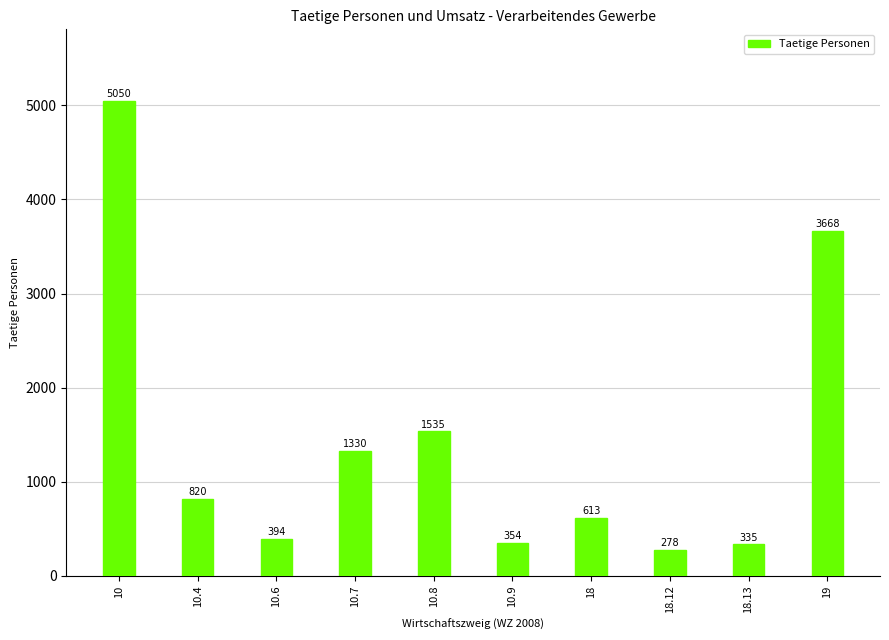

Reading left to right, what are all the values shown in this chart?

5050	820	394	1330	1535	354	613	278	335	3668